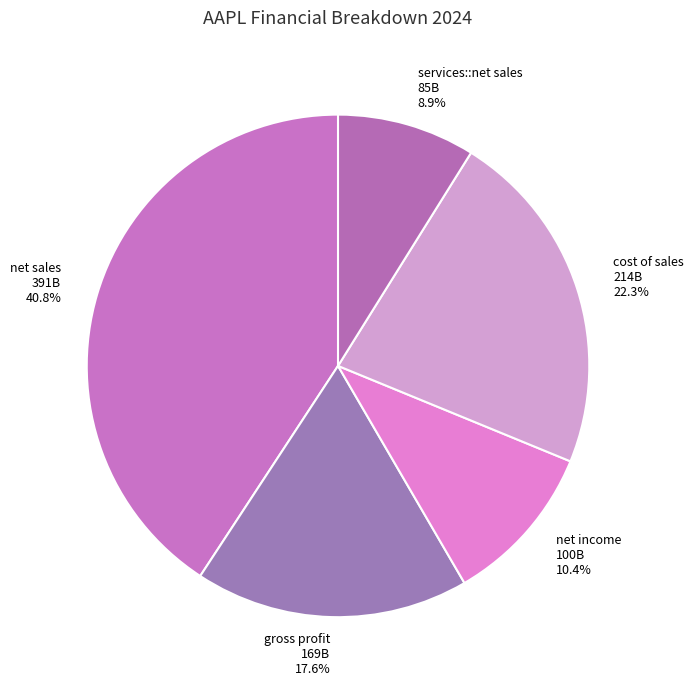

What percentage is the net sales slice, to the nearest percent?

41%